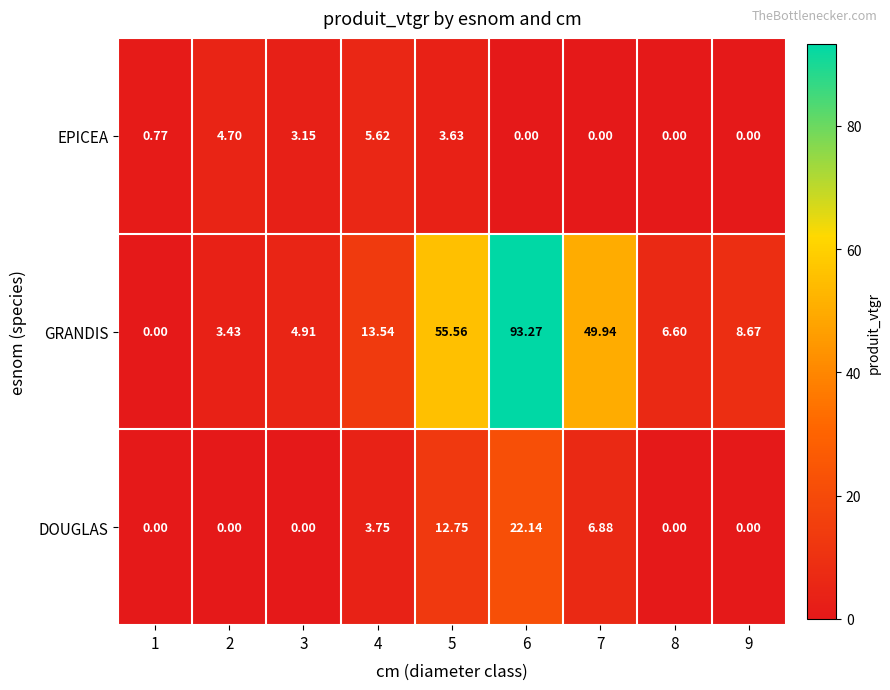

Which series changed the most between 1 and 5?

GRANDIS